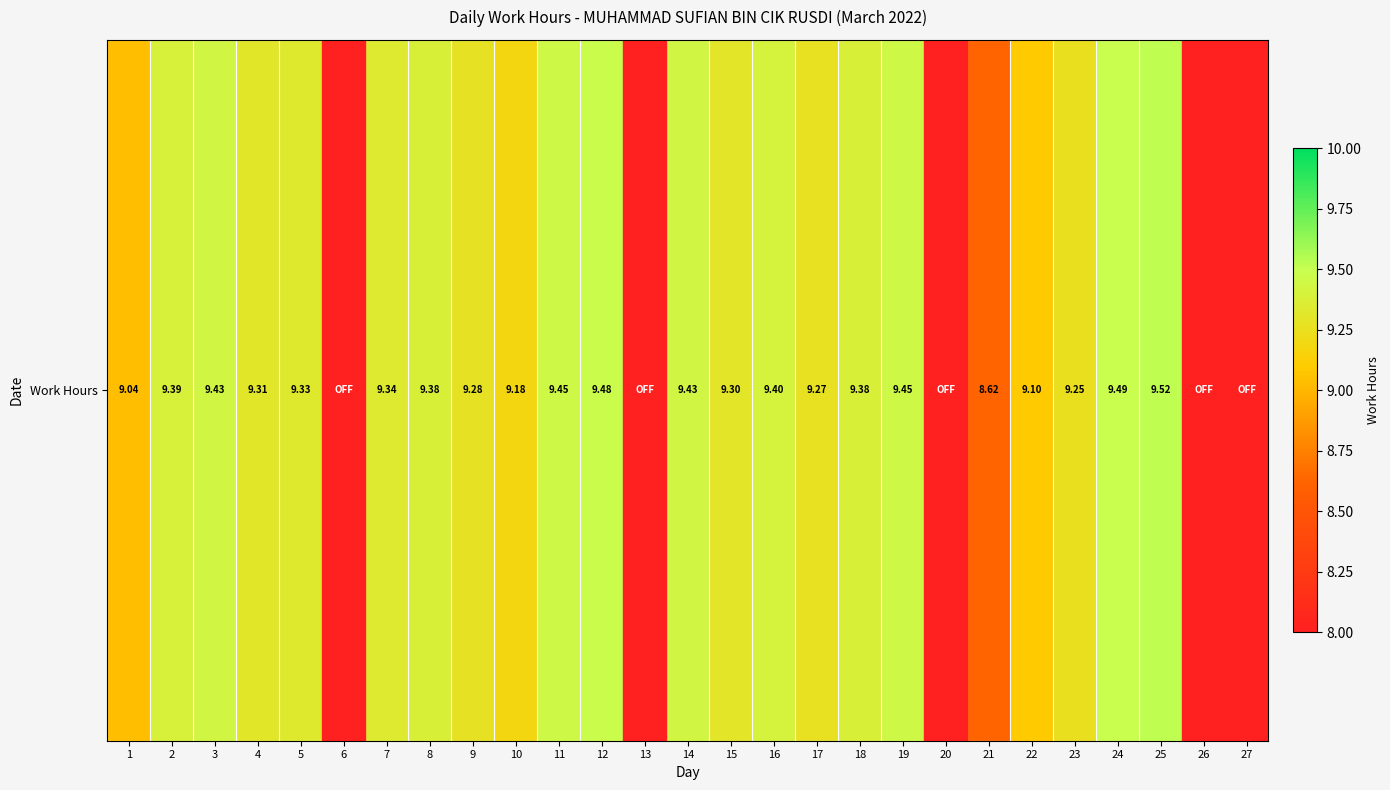

Reading left to right, extract all data points from this chart.

1=9.0	2=9.4	3=9.4	4=9.3	5=9.3	6=0.0	7=9.3	8=9.4	9=9.3	10=9.2	11=9.4	12=9.5	13=0.0	14=9.4	15=9.3	16=9.4	17=9.3	18=9.4	19=9.4	20=0.0	21=8.6	22=9.1	23=9.2	24=9.5	25=9.5	26=0.0	27=0.0